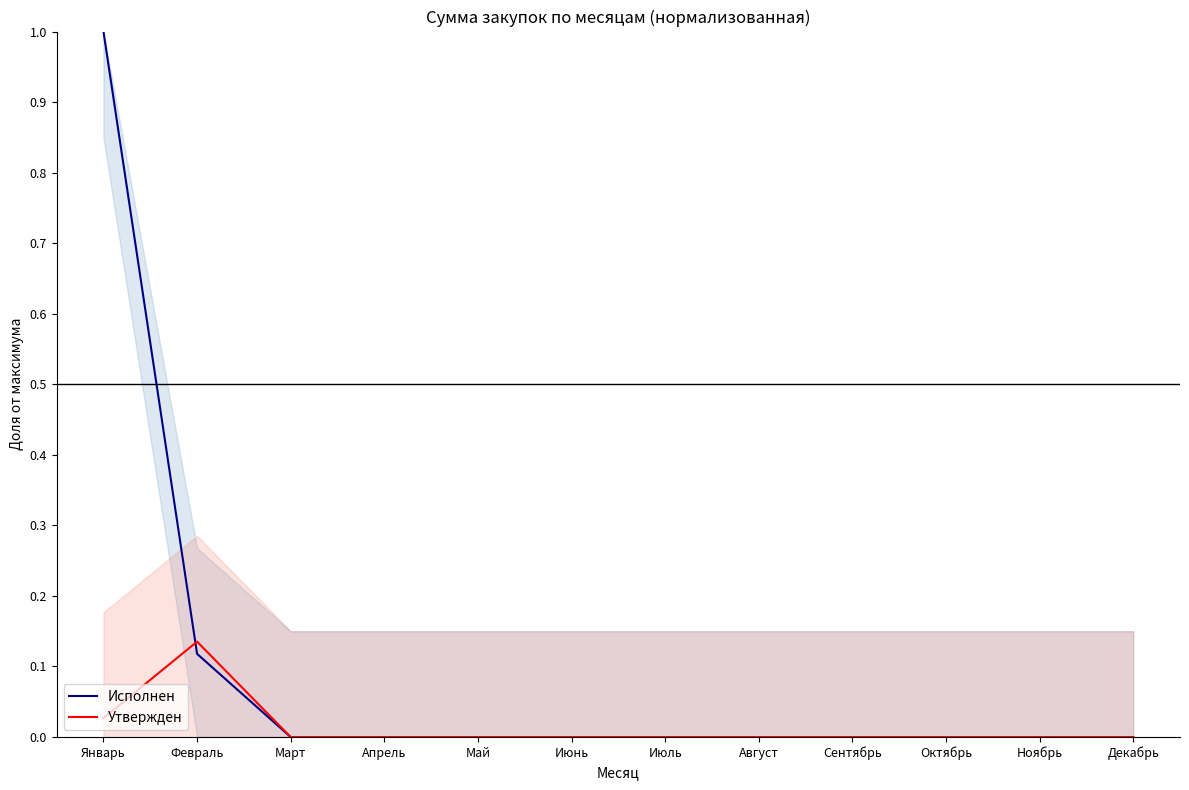

How many lines are shown in the chart?

2